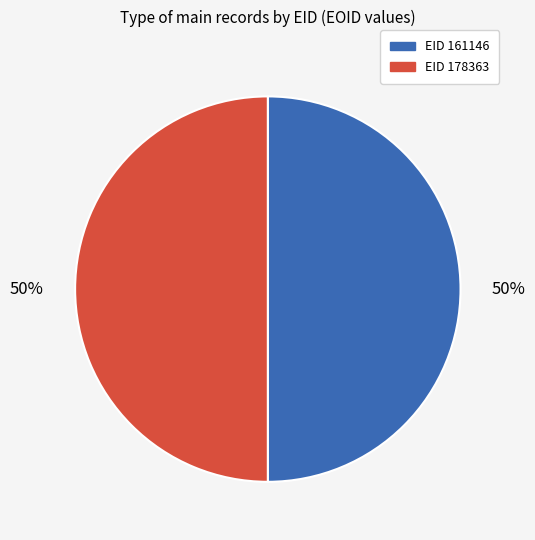

To the nearest percent, what is the average slice percentage?

50%